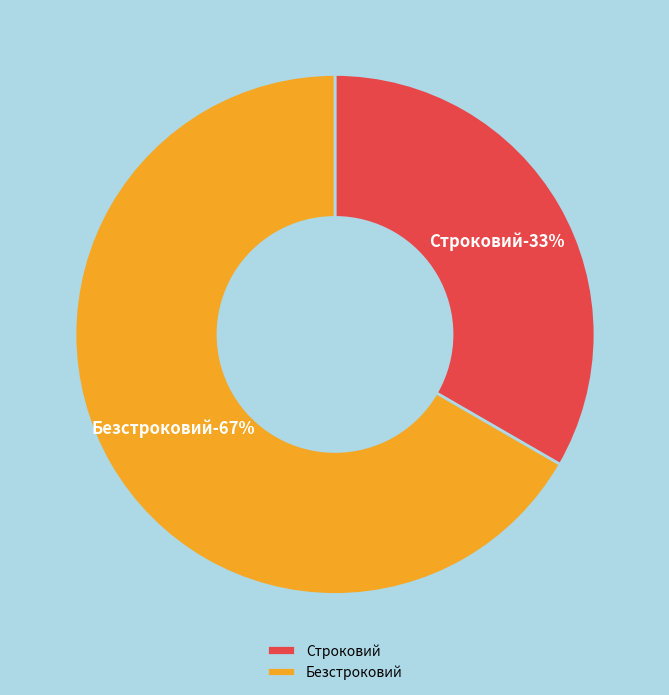

Does Строковий represent more than half of the total?

No